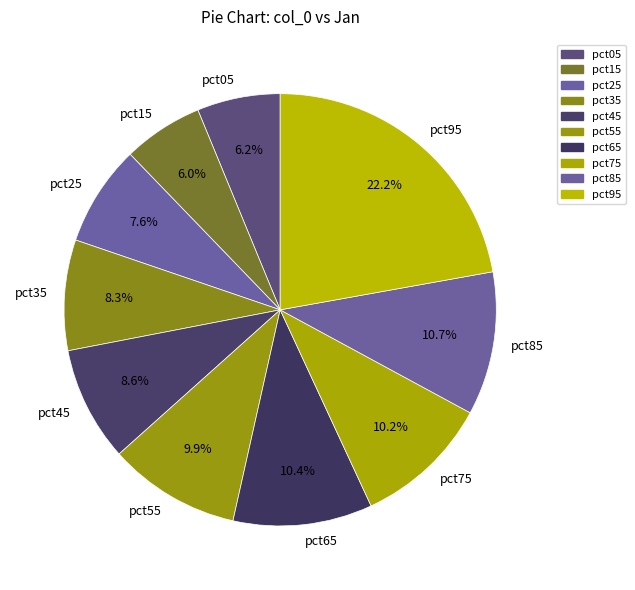

Does pct55 account for over 50% of the chart?

No